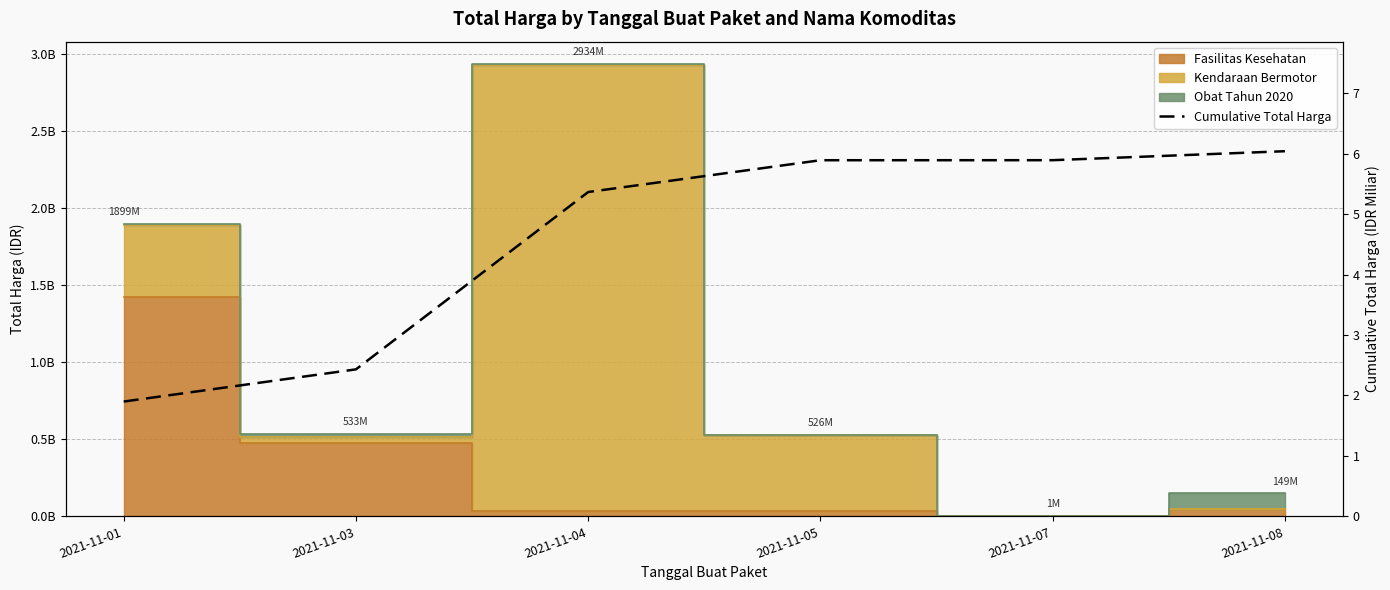

How many data points does each series have?

6